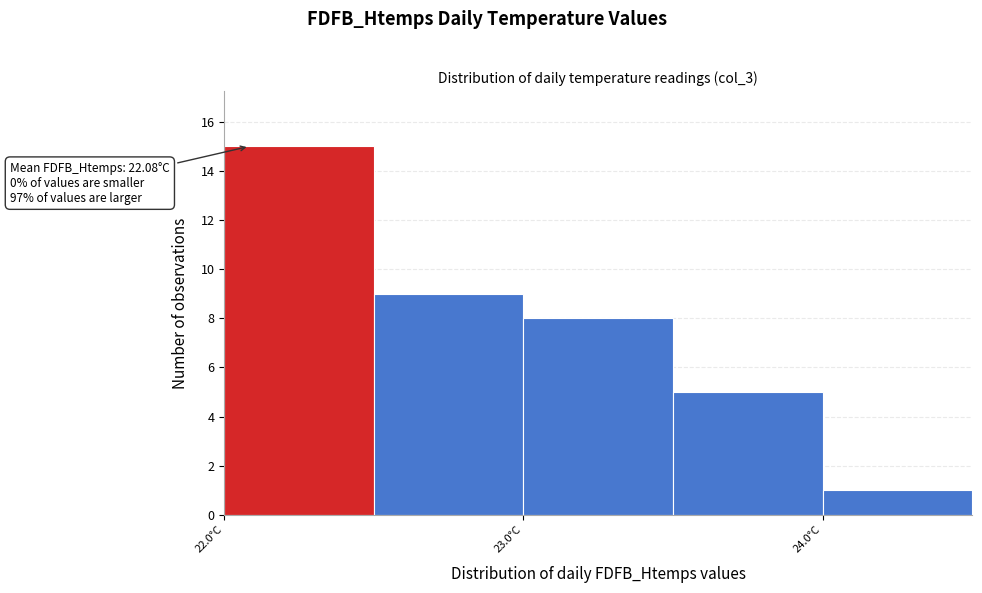

Which range on the x-axis has the tallest bar?

22.0 to 22.5